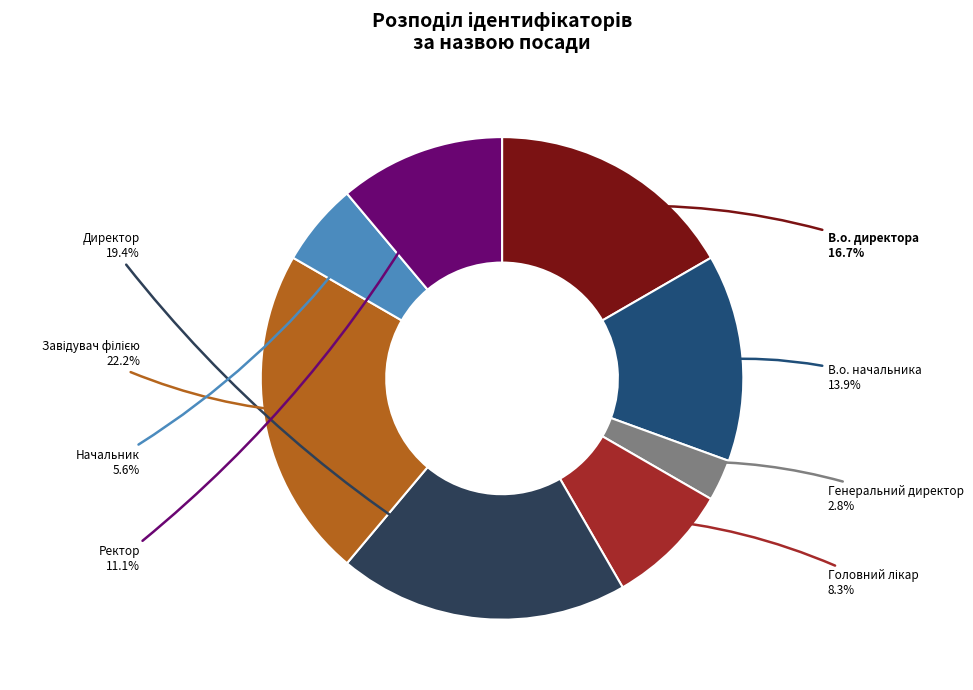

To the nearest percent, what is the combined percentage of В.о. начальника and В.о. директора?

31%